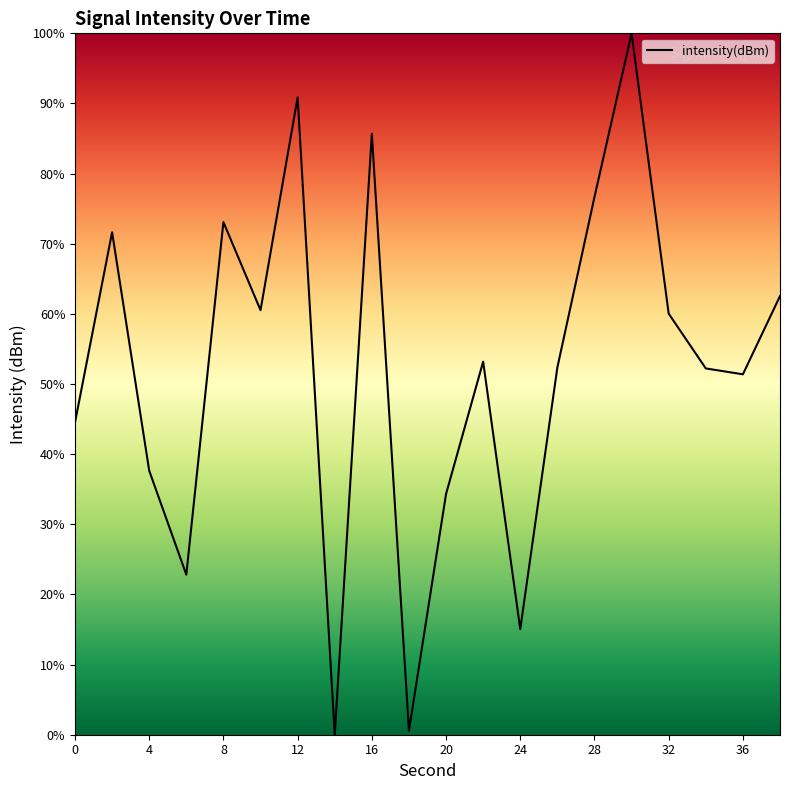

What is the greatest value displayed?

100.0